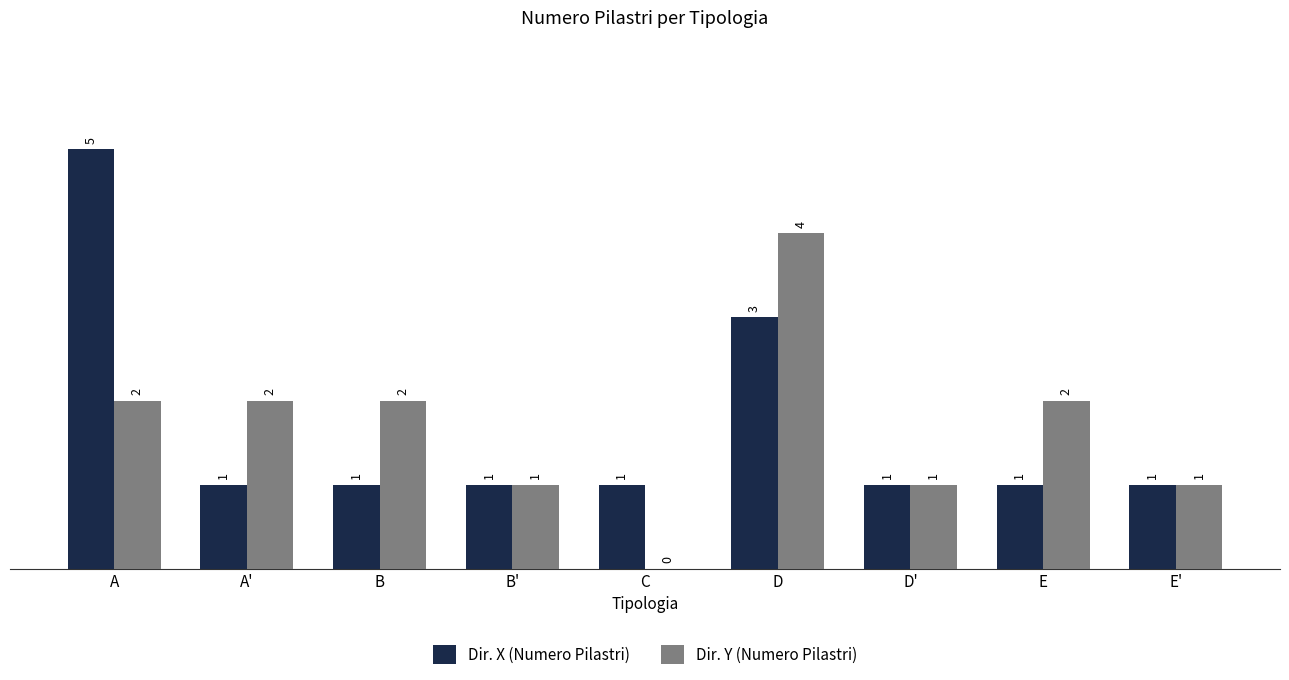

What is the difference between the Dir. X (Numero Pilastri) values at A and E'?

4